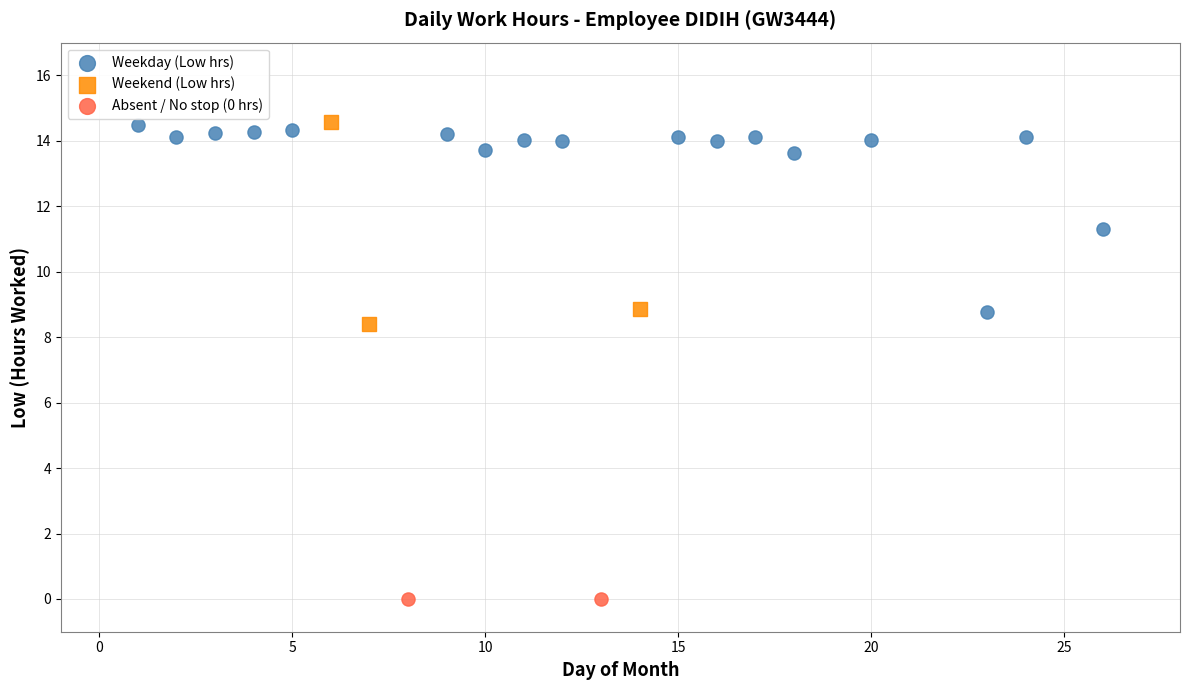

What are all the series names shown in the legend?

Weekday (Low hrs), Weekend (Low hrs), Absent / No stop (0 hrs)